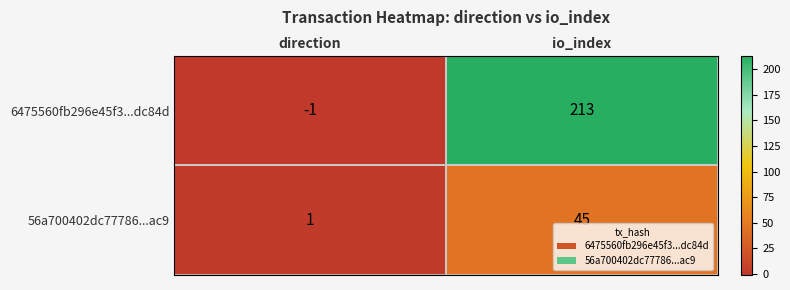

How many values in 6475560fb296e45f3...dc84d are above zero?

1